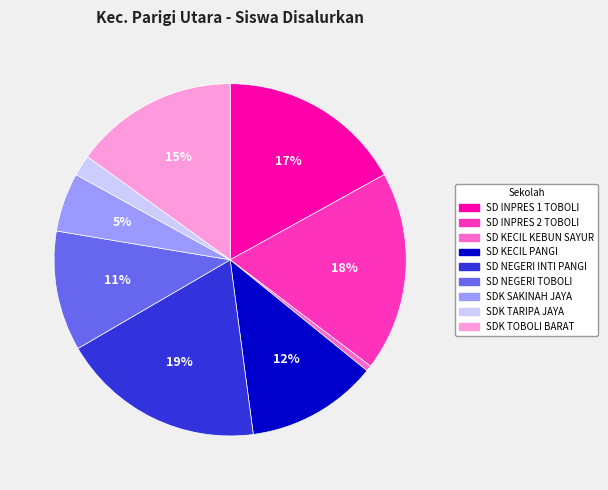

To the nearest percent, what is the difference between the largest and smallest slice percentages?

18%